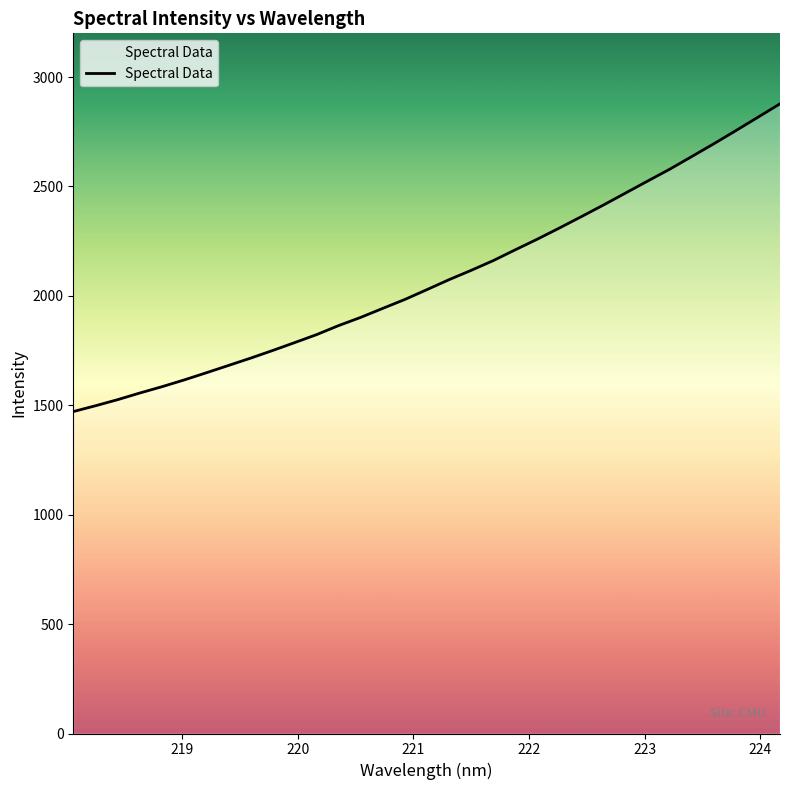

What is the smallest value displayed?

1471.3